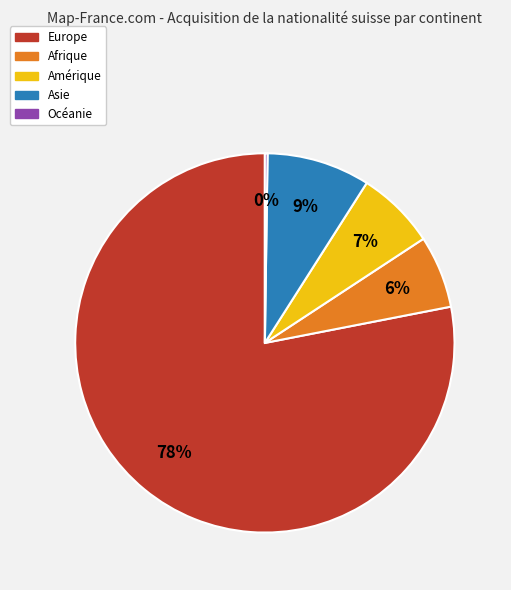

True or false: Amérique accounts for 7% of the total.

True